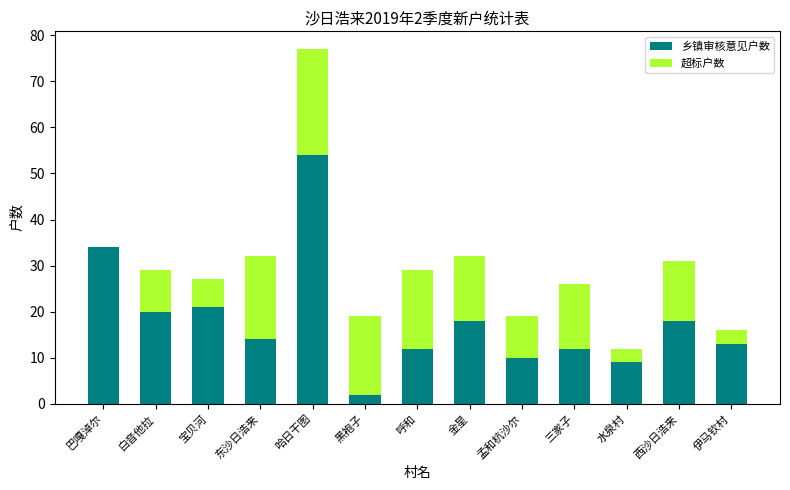

How many series are shown in this chart?

2